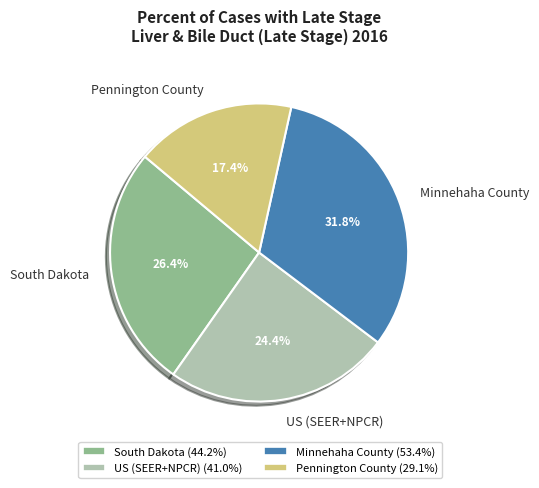

How many slices are in this pie chart?

4